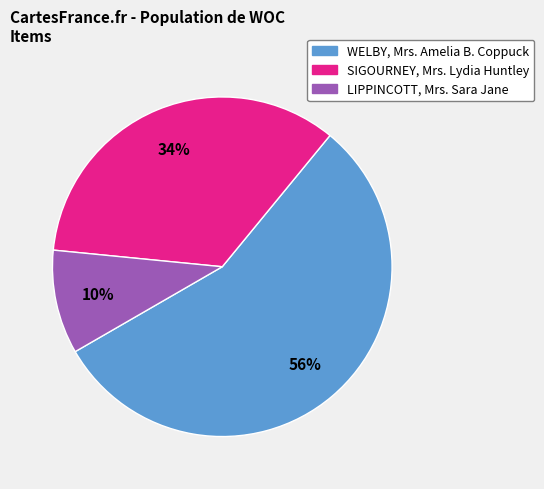

Combined, do LIPPINCOTT, Mrs. Sara Jane and WELBY, Mrs. Amelia B. Coppuck account for over 50%?

Yes